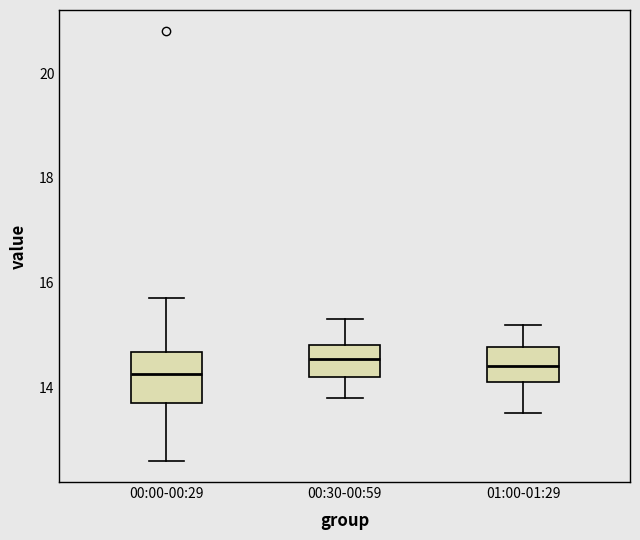

Where is the upper edge of the box for 01:00-01:29 on the y-axis? The values are not printed on the chart, so give them approximately, as read against the axis.

14.8